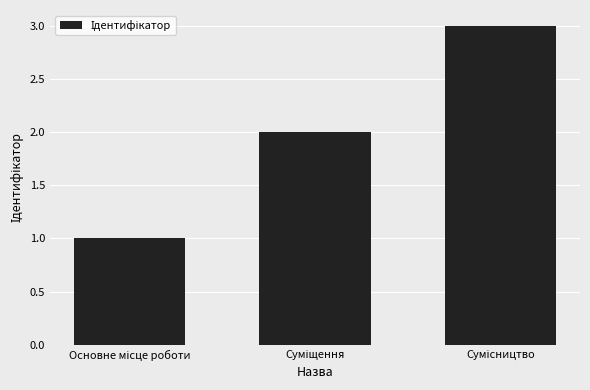

What is the maximum value shown in the chart?

3